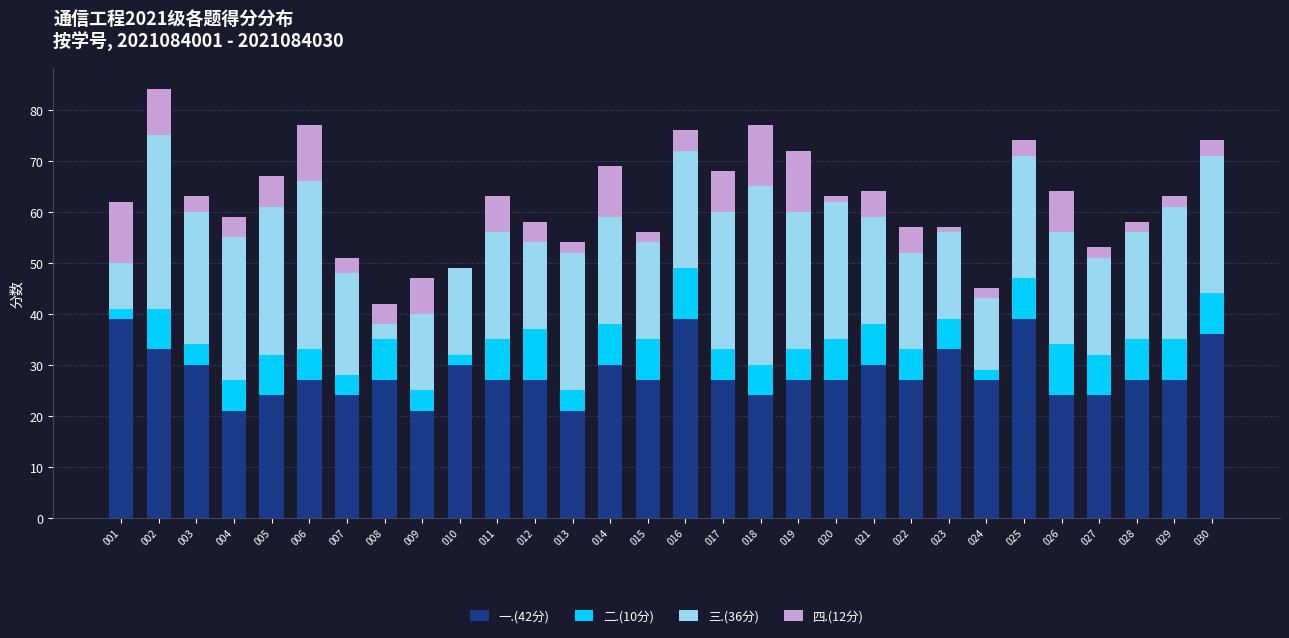

Is it true that 一.(42分) equals 27 at 015?

True